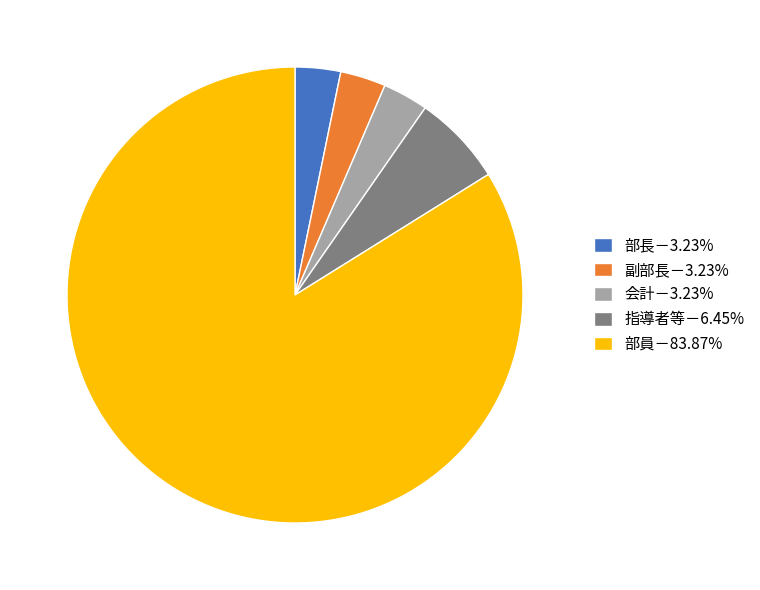

Approximately how many times larger is the value at 副部長－3.23% compared to 指導者等－6.45%?

0.5